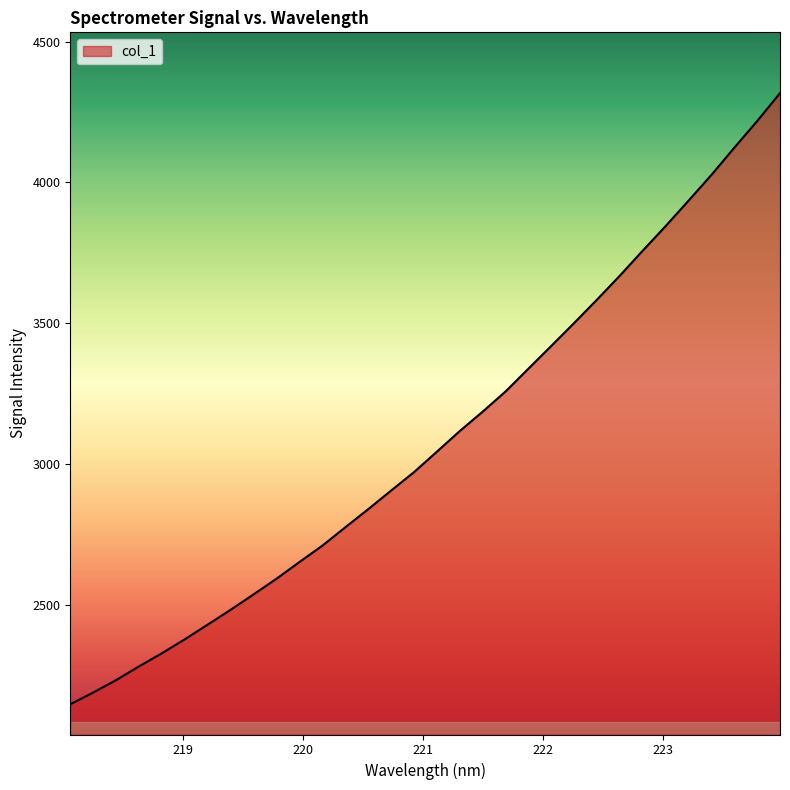

What is the difference between the maximum and minimum values?

2170.8